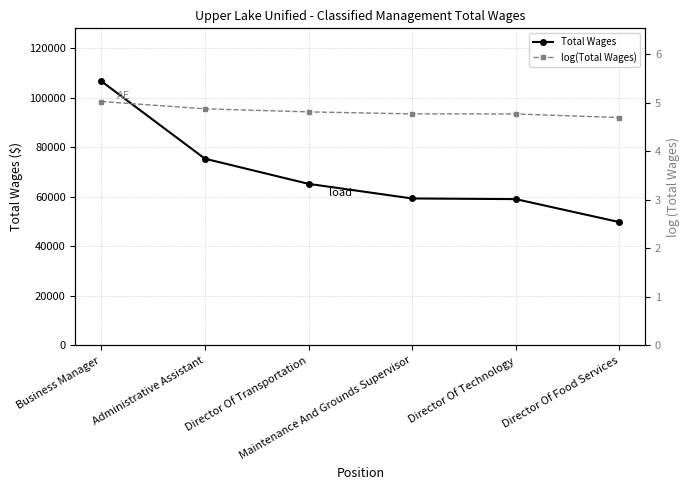

What is the difference between the log(Total Wages) values at Maintenance And Grounds Supervisor and Director Of Food Services?

0.1